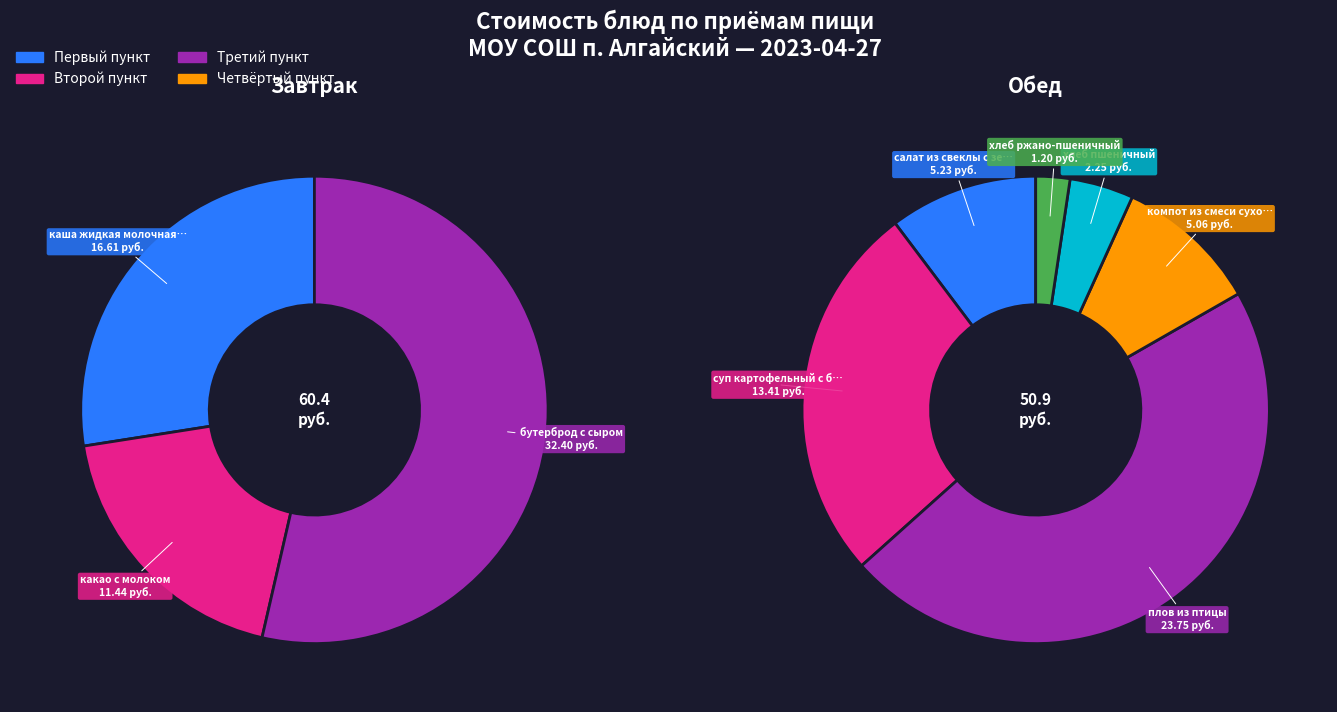

To the nearest percent, what is the difference between the largest and smallest slice percentages?

28%